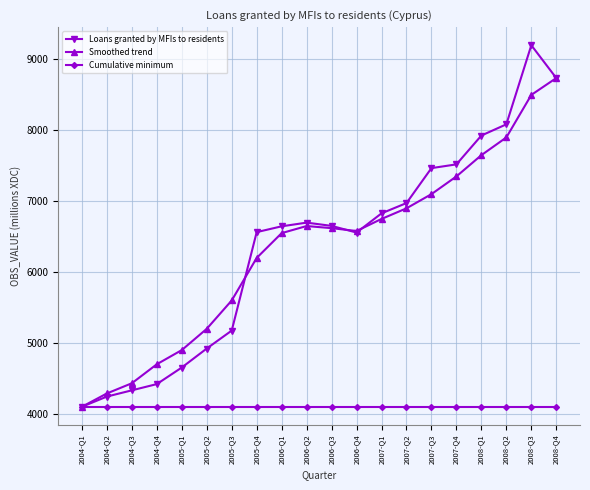

Rank the series by their maximum value, from lowest to highest.

Cumulative minimum, Smoothed trend, Loans granted by MFIs to residents